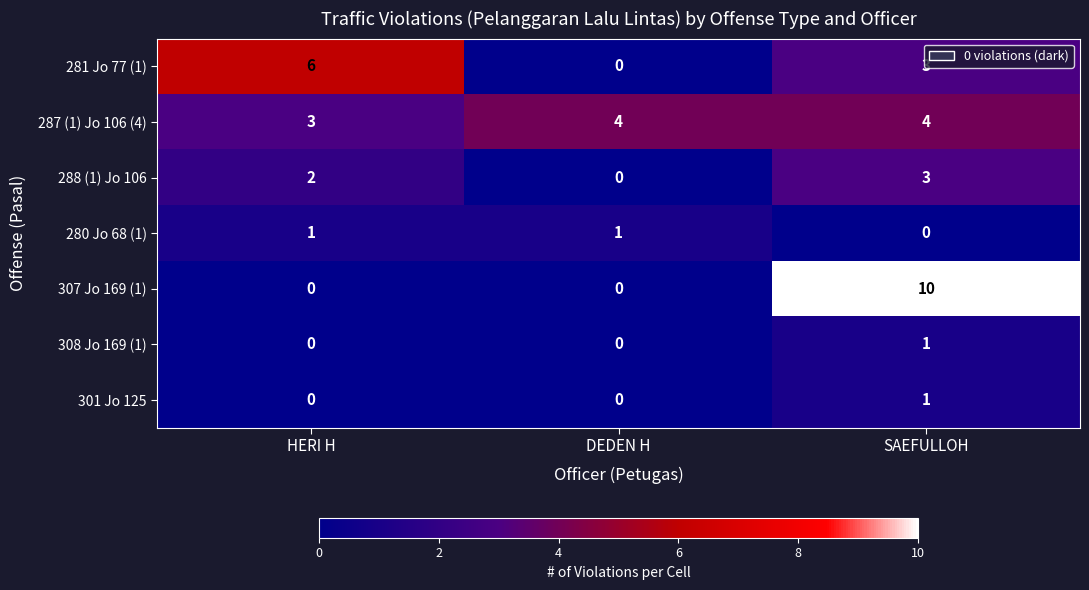

The 287 (1) Jo 106 (4) series shows 4 at DEDEN H. True or false?

True